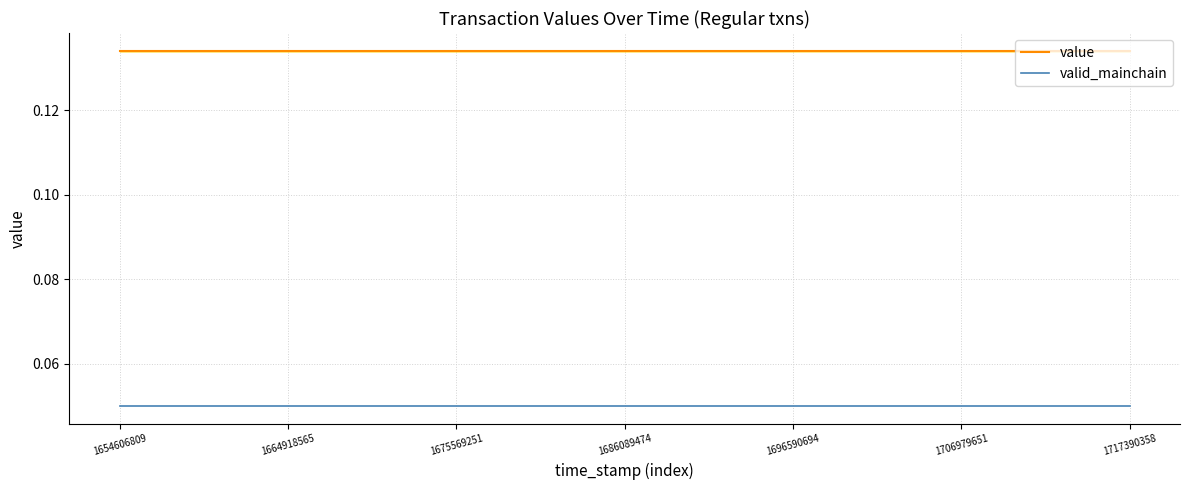

What is the value of the value point at the 17th from the left?

0.1